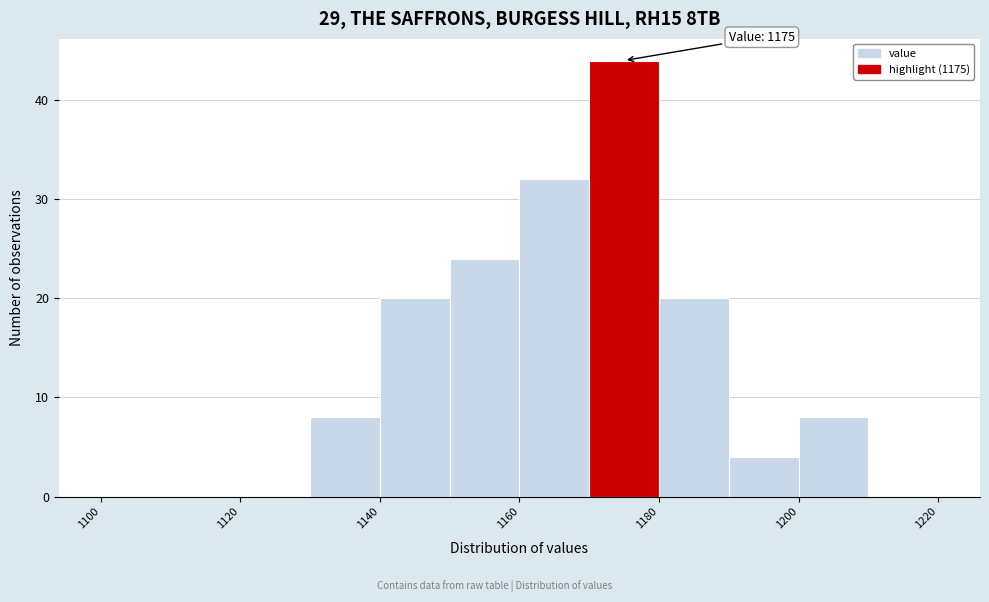

Over which range of the x-axis is the bar tallest?

1170 to 1180